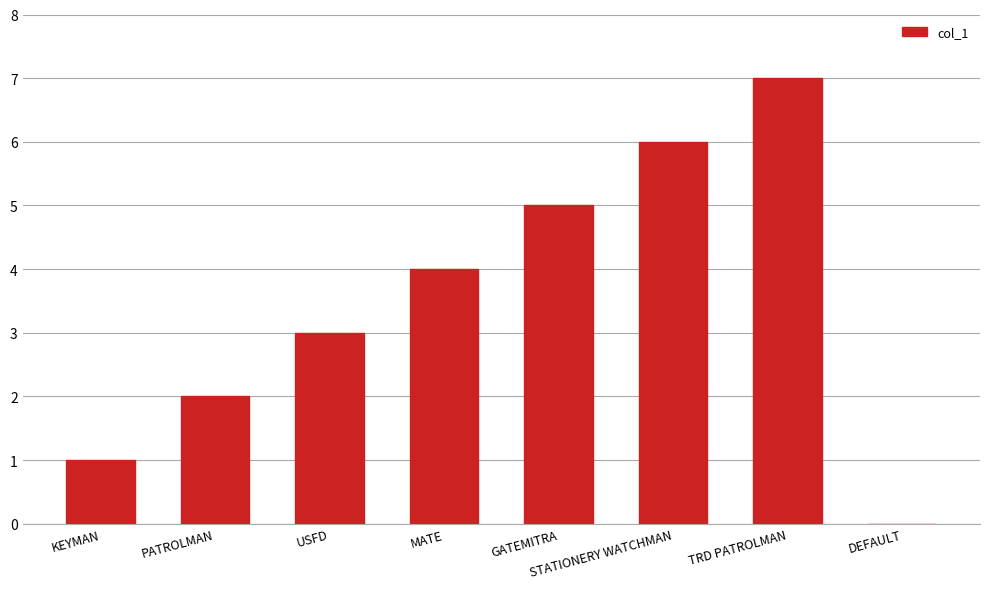

The value at DEFAULT is -3. True or false?

False